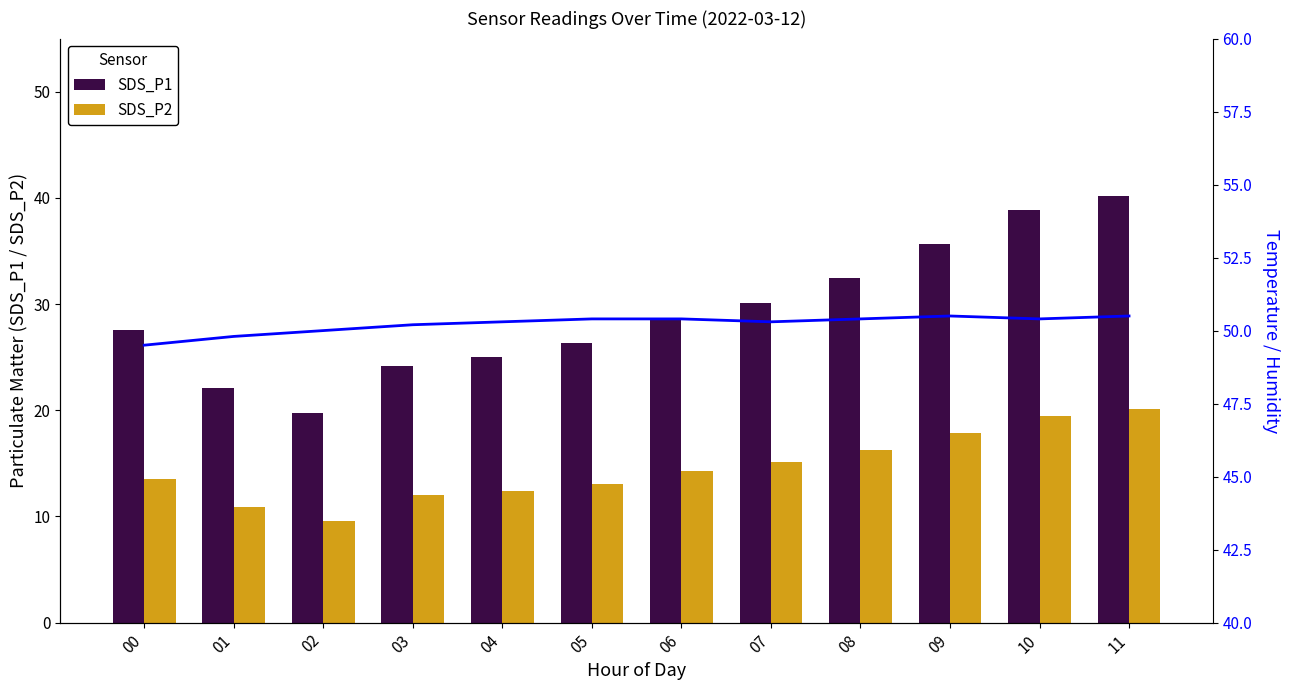

True or false: SDS_P2 has a value of 13.0 at 05.

True